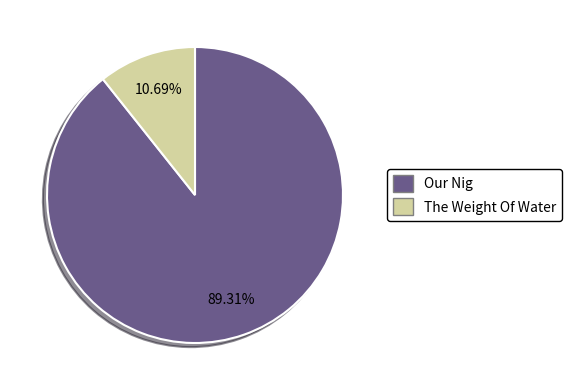

What is the smallest slice in the pie chart?

The Weight Of Water